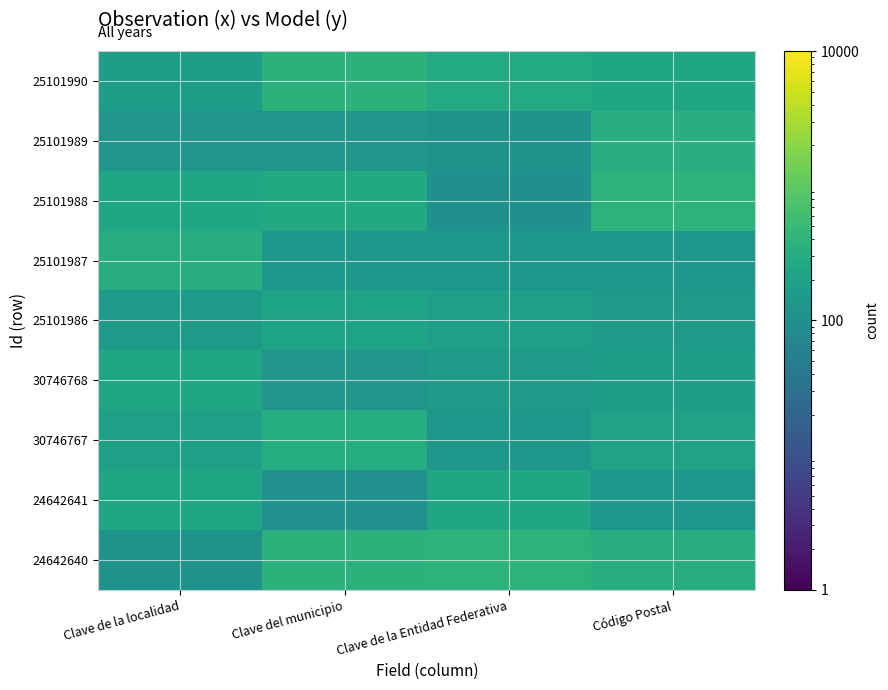

What is the total value across all series at Clave de la Entidad Federativa?

1689.0